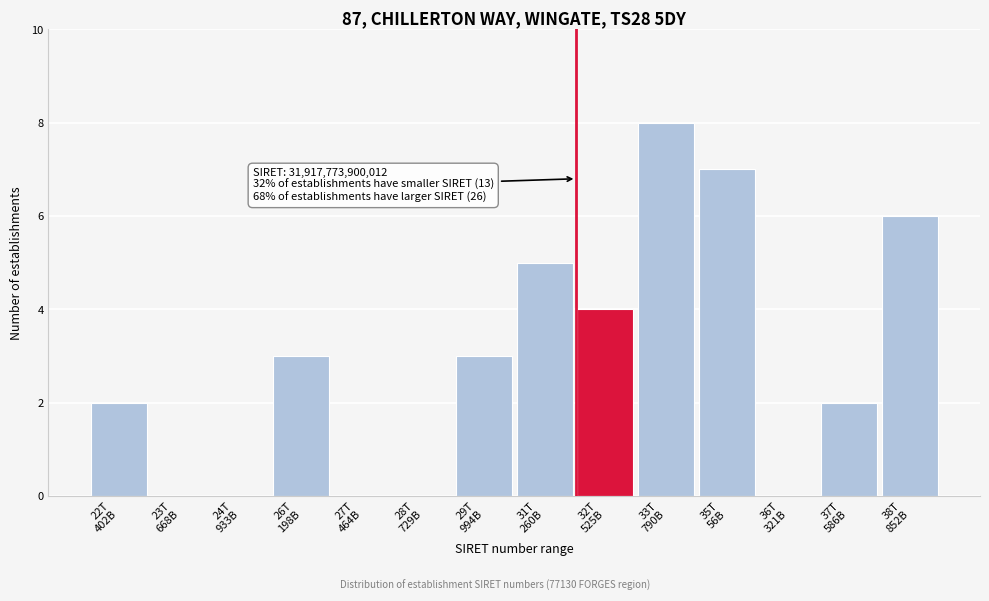

What is the sum of all values?

40